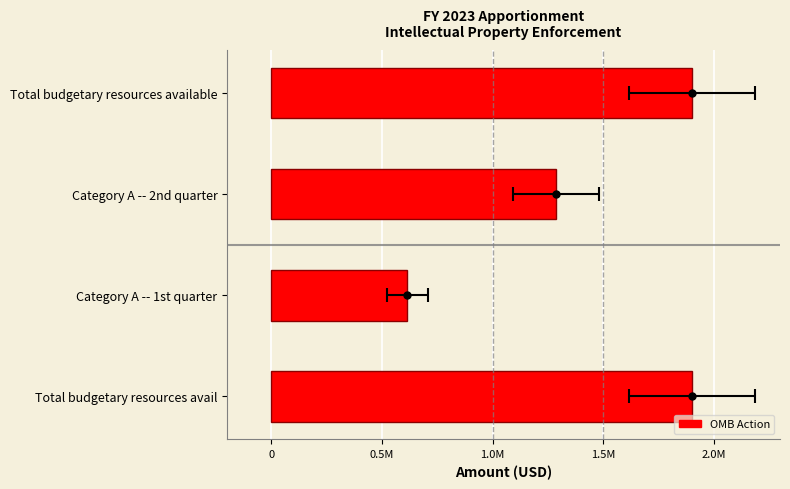

What is the difference between the second highest and minimum values?

1287258